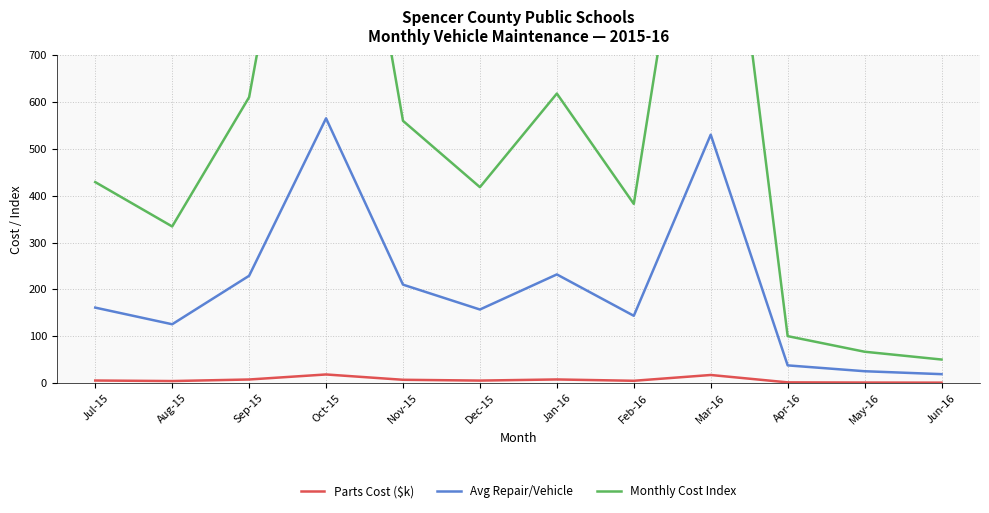

True or false: Monthly Cost Index and Avg Repair/Vehicle intersect in this chart.

False